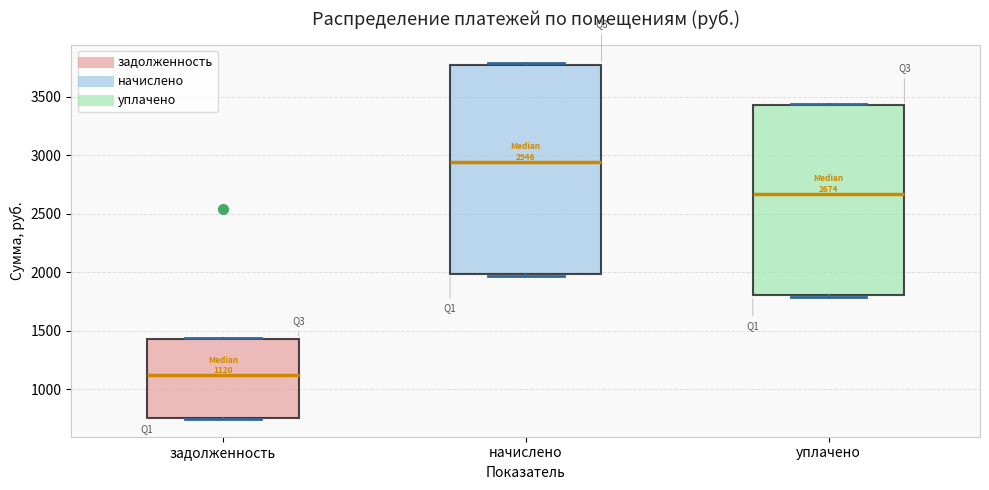

Which box's median line is the lowest?

задолженность